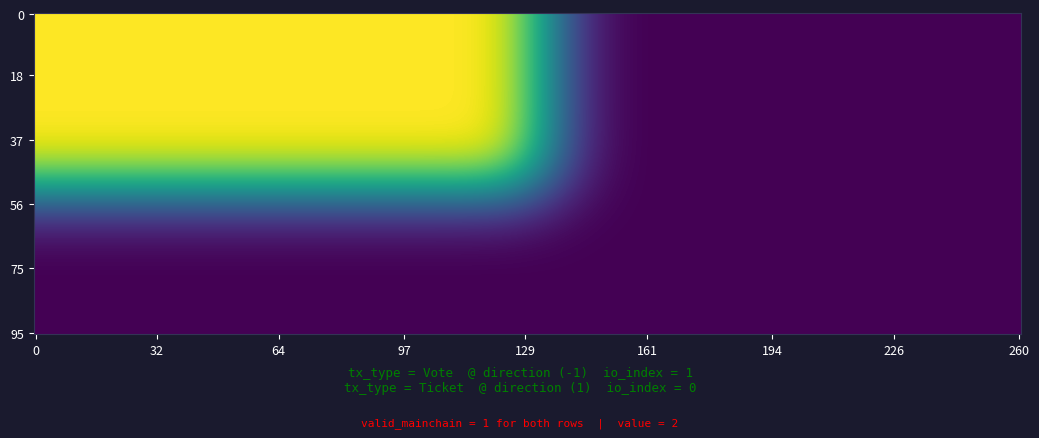

Which category has the lowest value across all series?

1